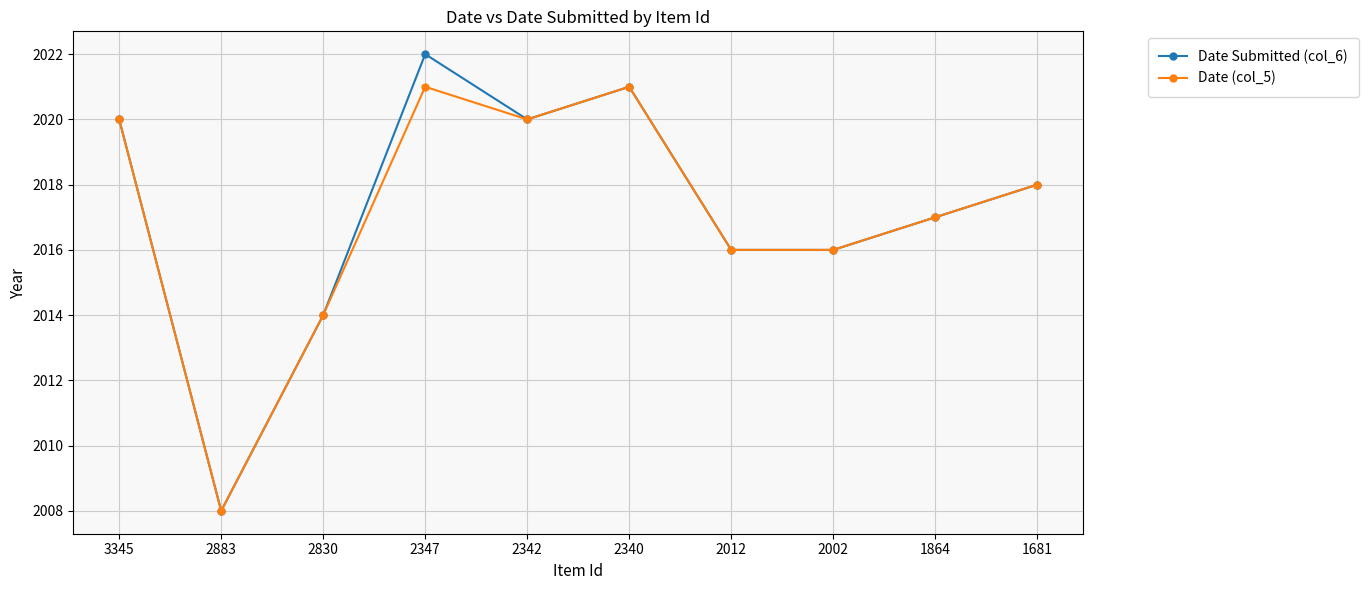

Reading left to right, extract all data points from this chart.

Date Submitted (col_6): 3345=2020	2883=2008	2830=2014	2347=2022	2342=2020	2340=2021	2012=2016	2002=2016	1864=2017	1681=2018
Date (col_5): 3345=2020	2883=2008	2830=2014	2347=2021	2342=2020	2340=2021	2012=2016	2002=2016	1864=2017	1681=2018